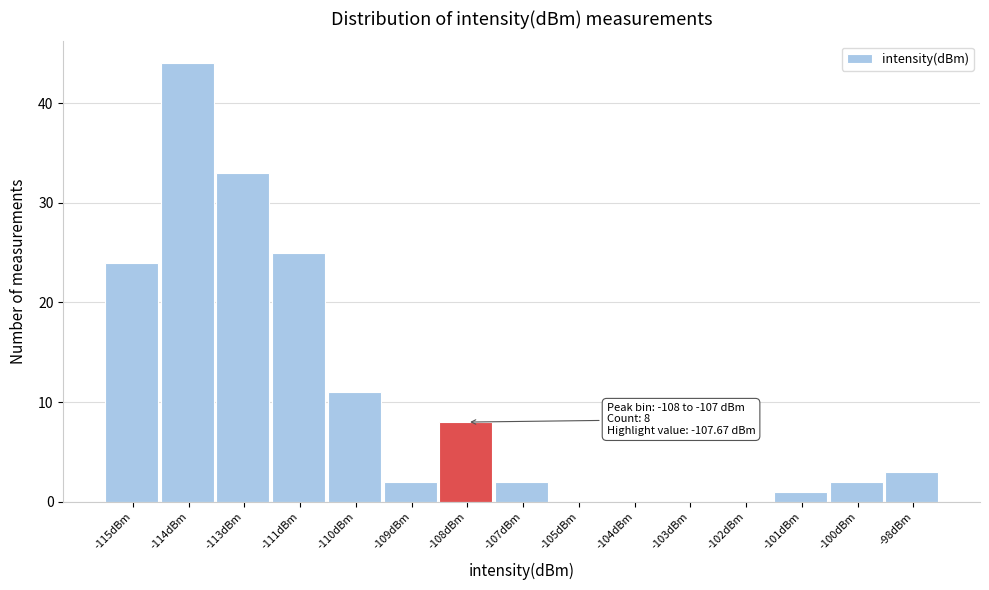

Reading left to right, list all the values displayed in this chart.

-115dBm=24	-114dBm=44	-113dBm=33	-111dBm=25	-110dBm=11	-109dBm=2	-108dBm=8	-107dBm=2	-105dBm=0	-104dBm=0	-103dBm=0	-102dBm=0	-101dBm=1	-100dBm=2	-98dBm=3